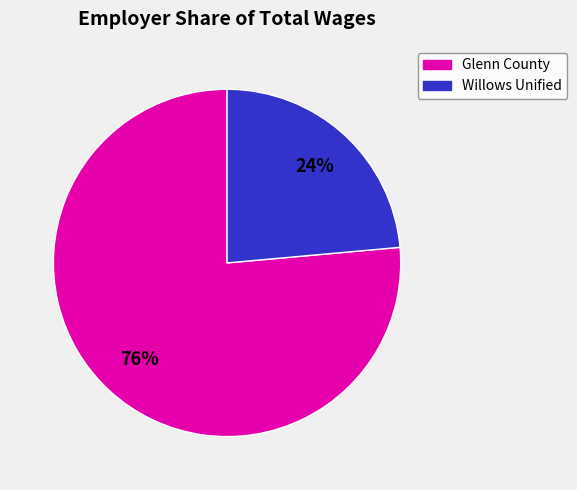

Is there a majority slice in this chart?

Yes